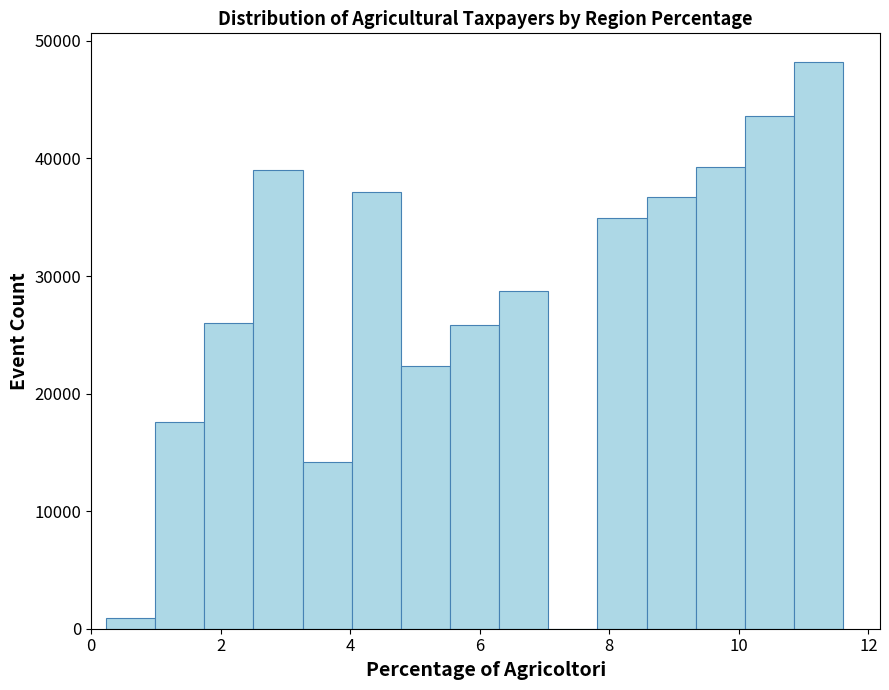

Around what value on the x-axis is the tallest bar? Give the approximate position of its centre, as read against the axis.

11.2